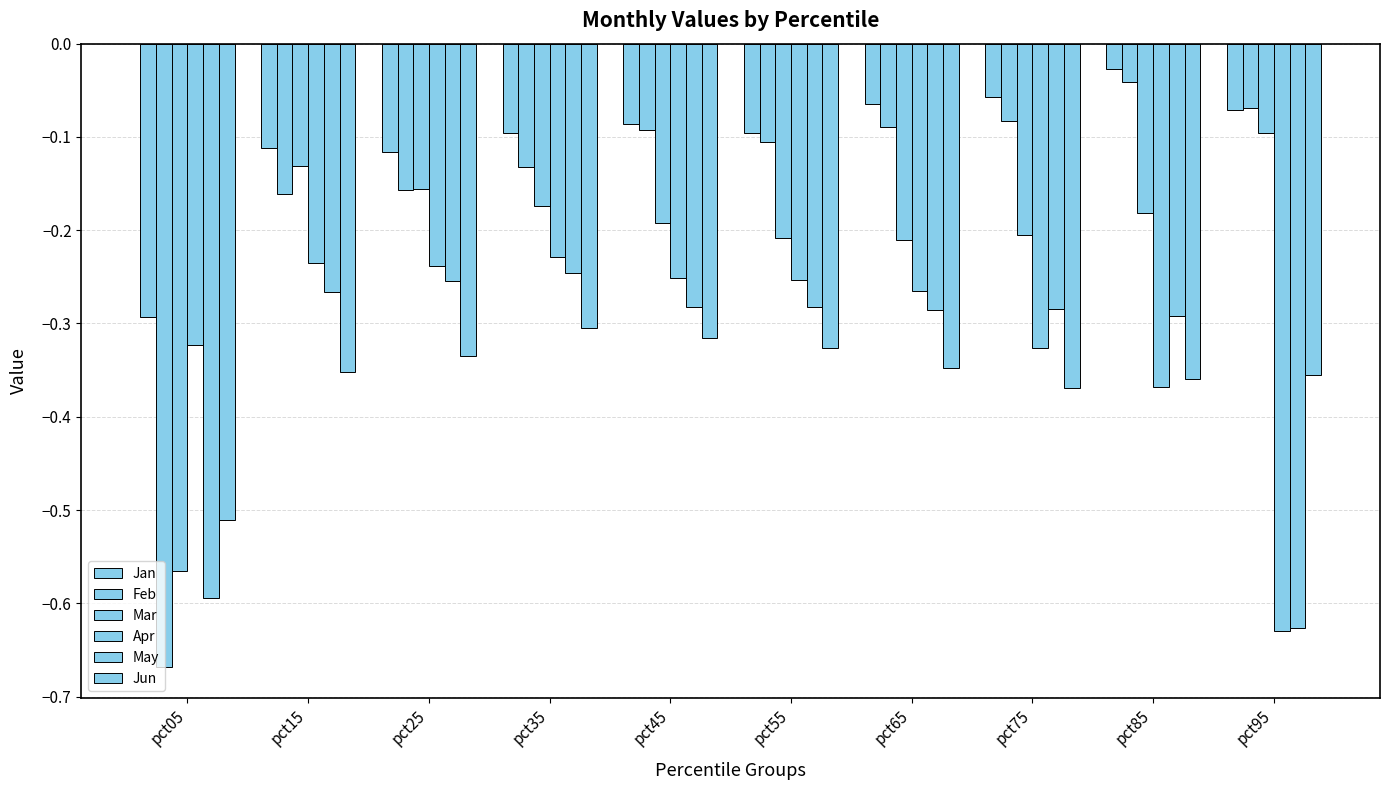

Rank the categories by Apr value from lowest to highest.

pct95, pct85, pct75, pct05, pct65, pct55, pct45, pct25, pct15, pct35